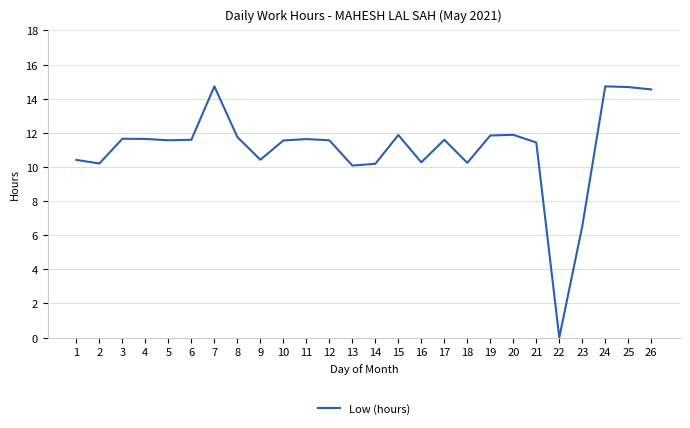

Is it true that the value at 17 is 16.9?

False